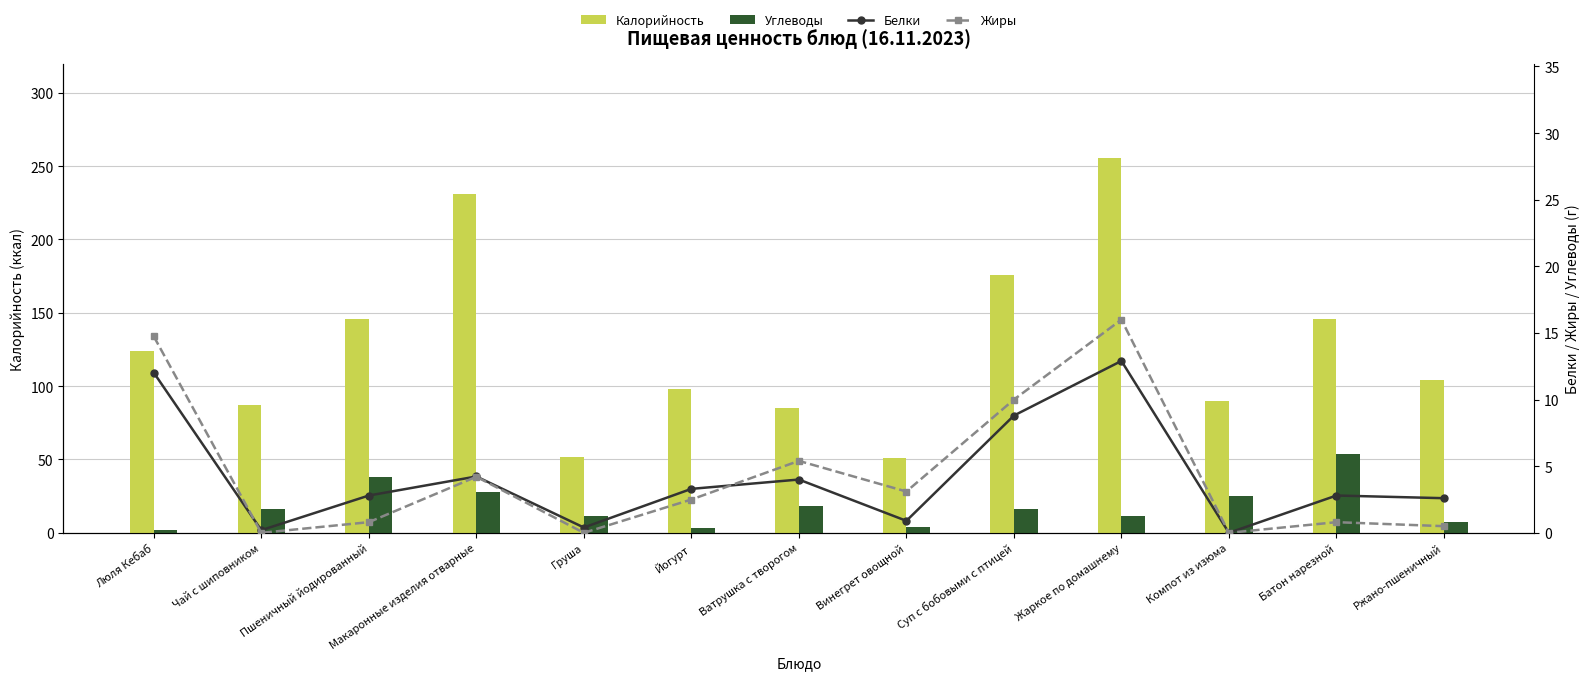

What is the average value of the Углеводы series?

18.0